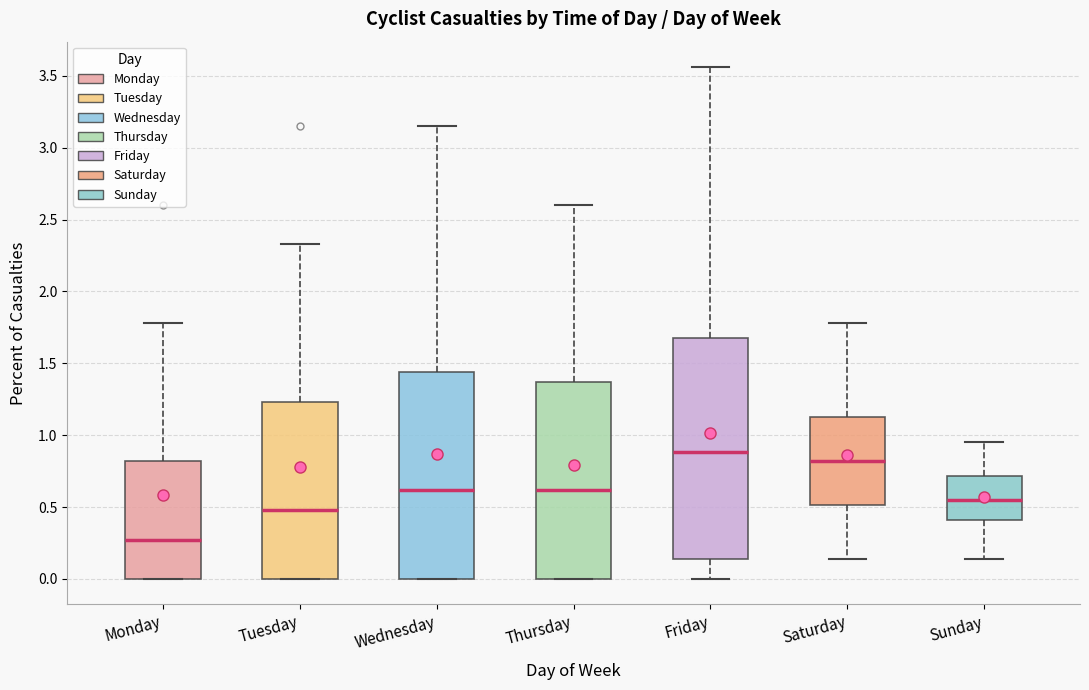

Which box's median line is the highest?

Friday